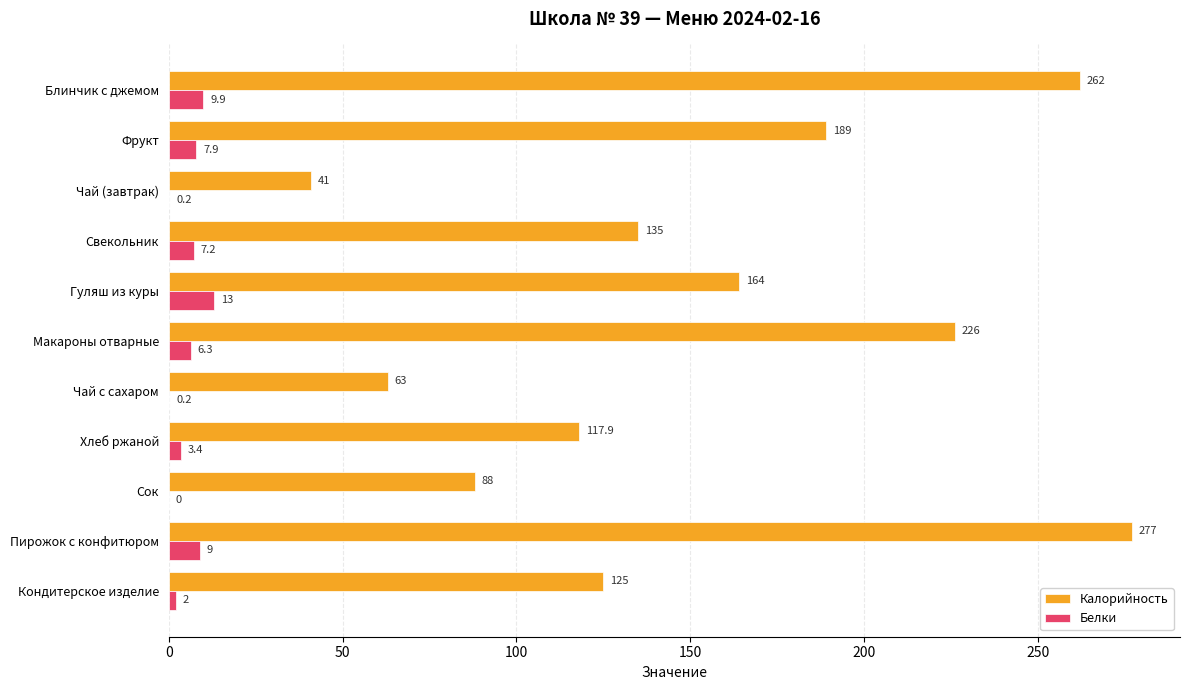

How many series are shown in this chart?

2